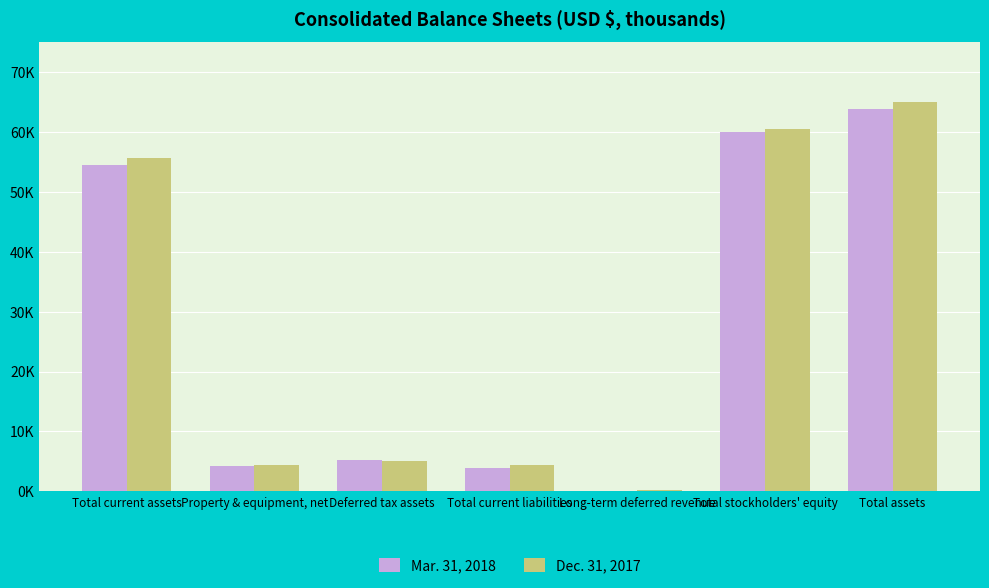

What is the label of the 3rd bar from the right?

Long-term deferred revenue